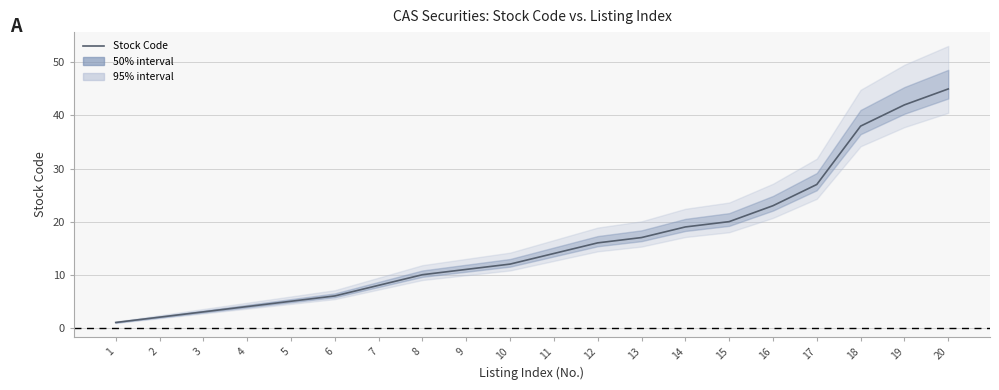

At which label is the value closest to 23?

16